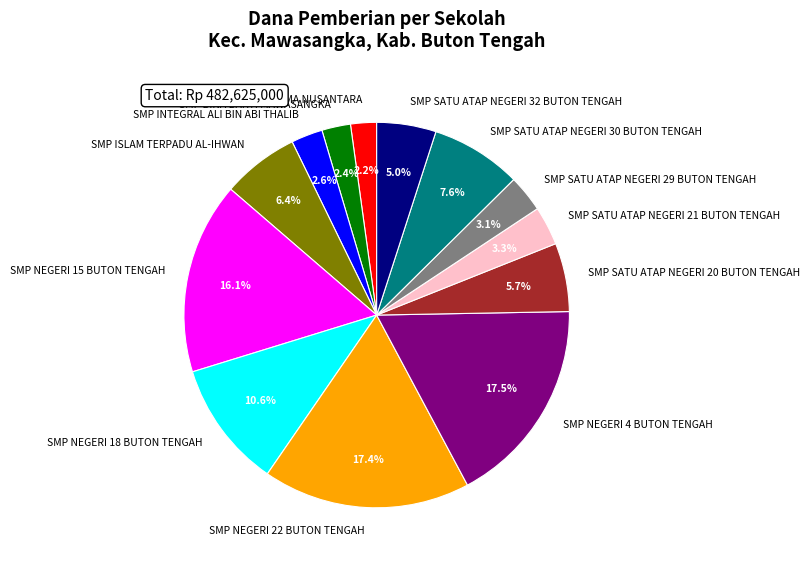

Is there any slice that represents more than half of the pie?

No